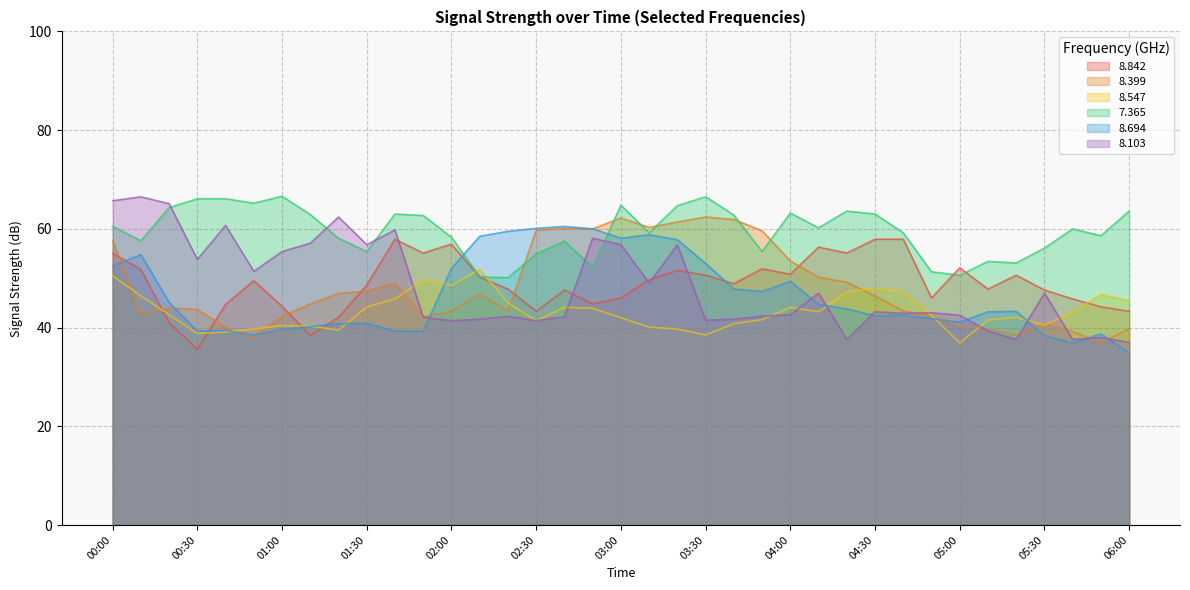

What position from the right is 00:00?

37